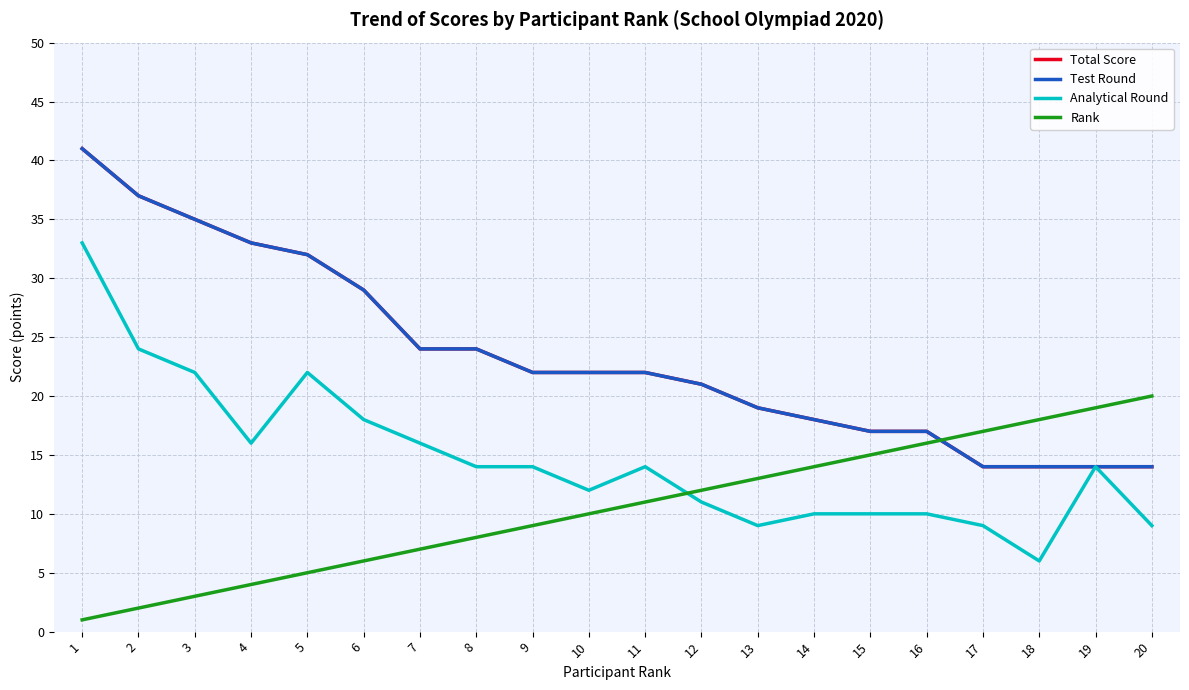

What is the value of the Rank point at the 9th from the left?

9